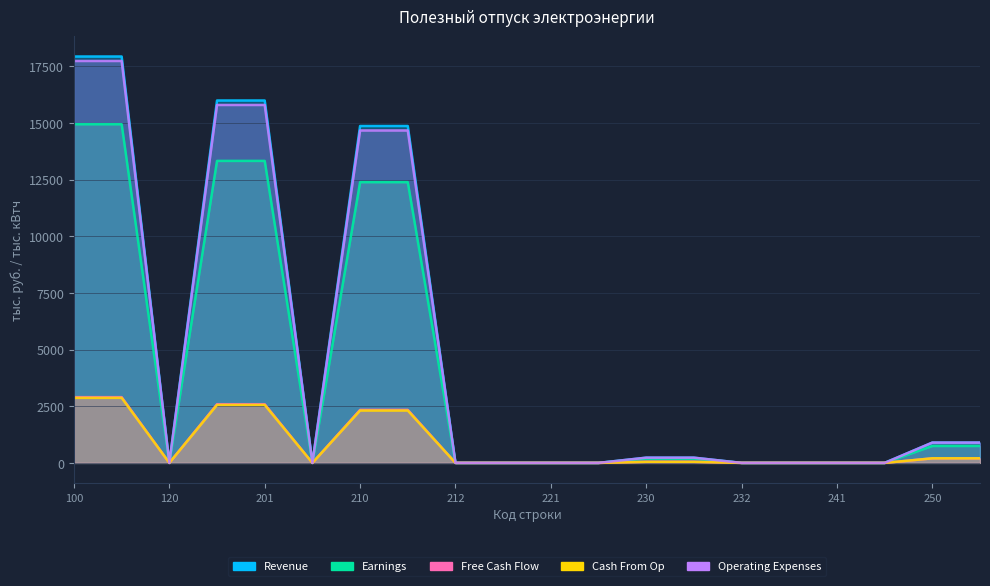

The Earnings (col_6) series shows 1048.1 at 251. True or false?

False